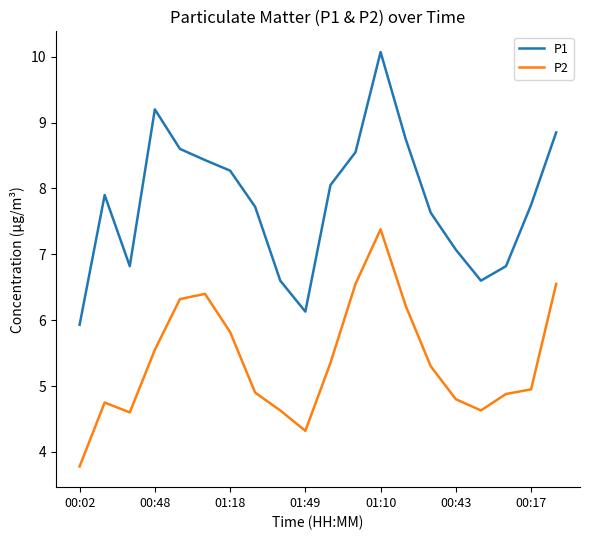

Rank the series by their maximum value, from lowest to highest.

P2, P1